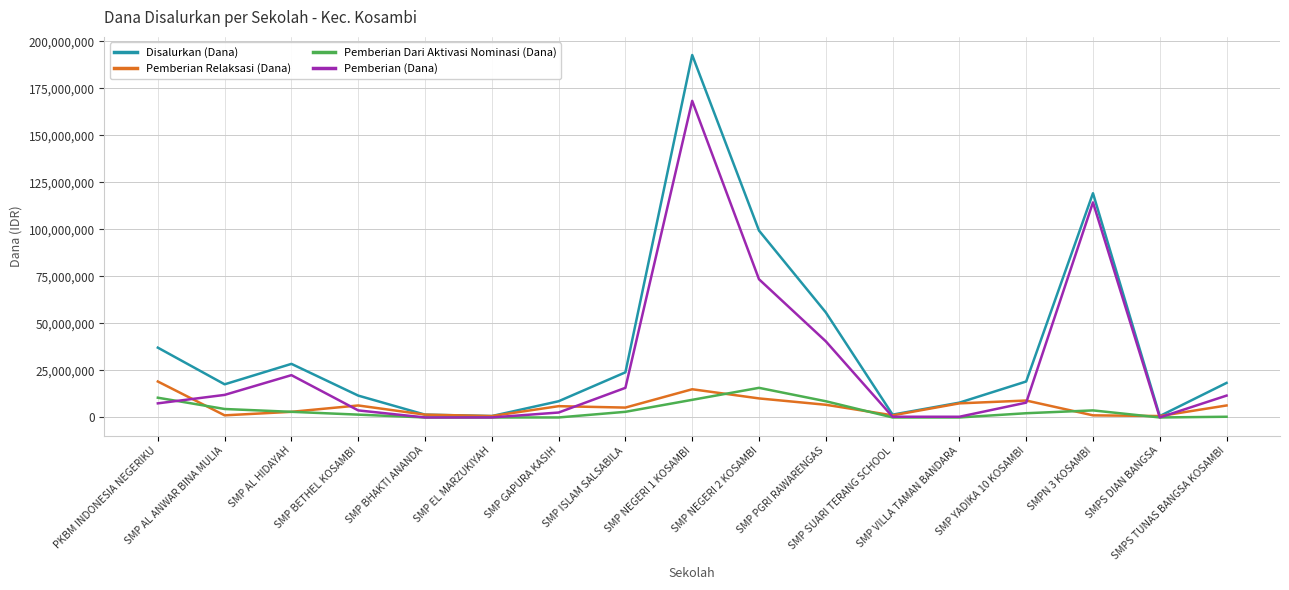

Where does the Pemberian Dari Aktivasi Nominasi (Dana) series first go above 2250000?

PKBM INDONESIA NEGERIKU